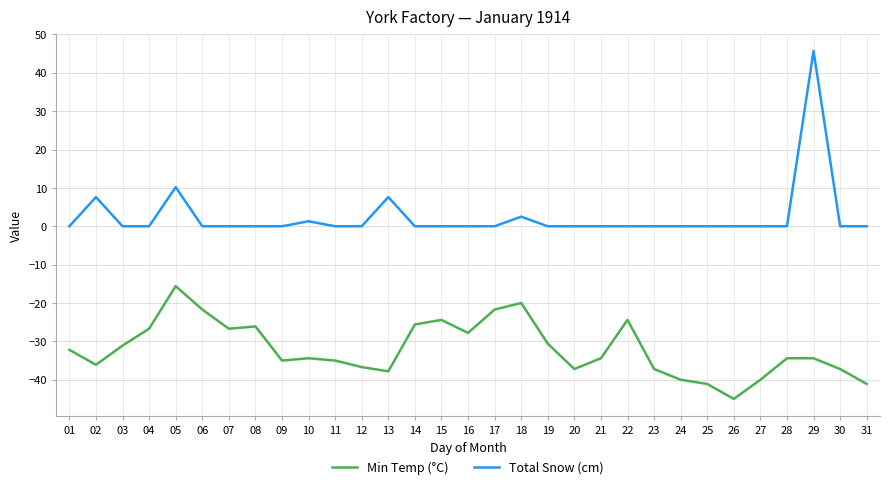

At which label is Total Snow (cm) closest to 22?

05